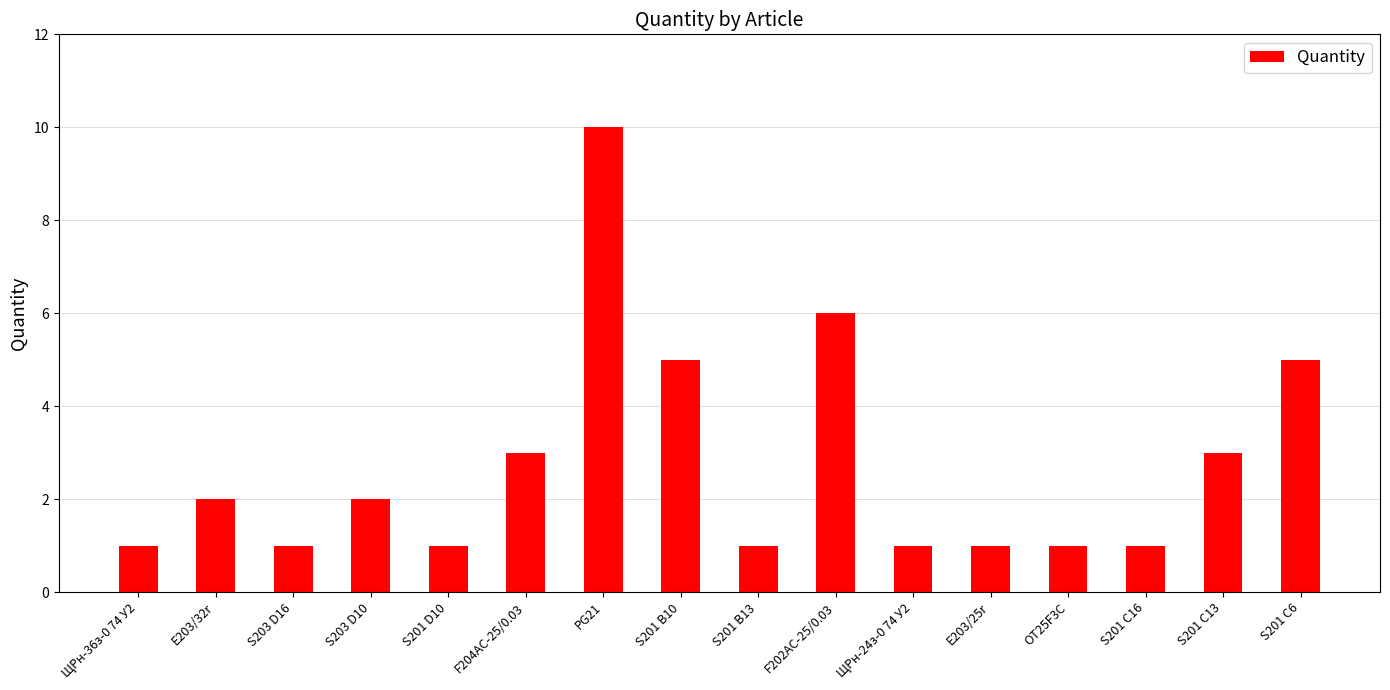

What is the change in value from S203 D10 to F202AC-25/0.03?

+4